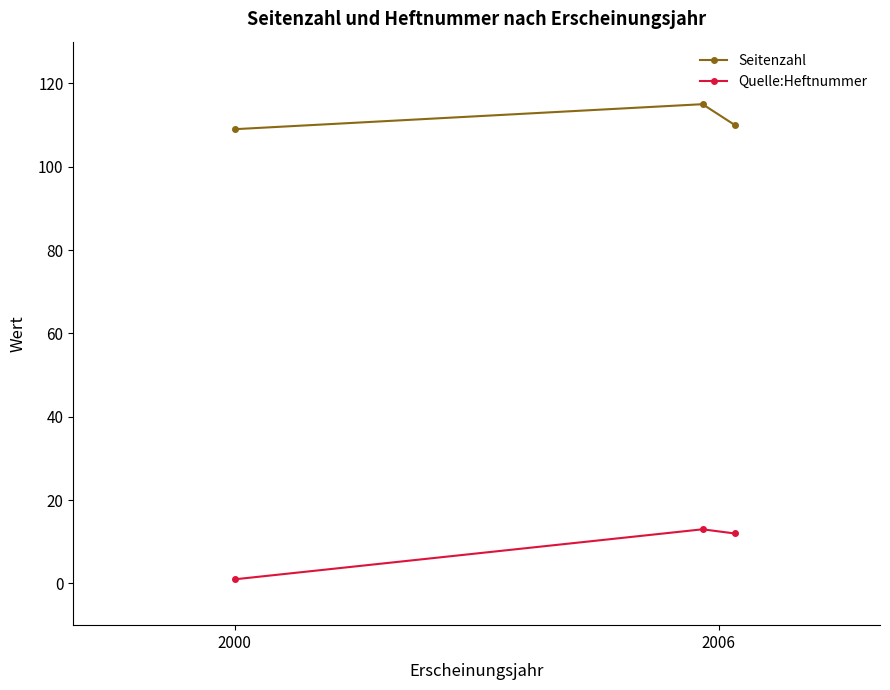

List the series in order of their peak value, highest first.

Seitenzahl, Quelle:Heftnummer